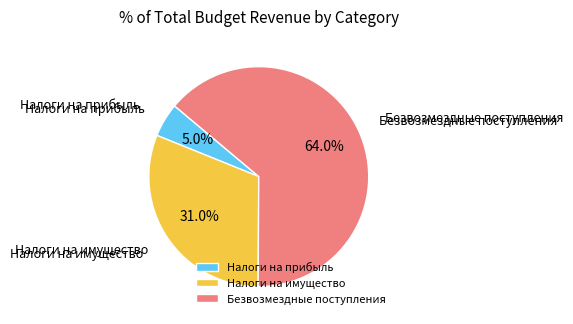

Is there a majority slice in this chart?

Yes